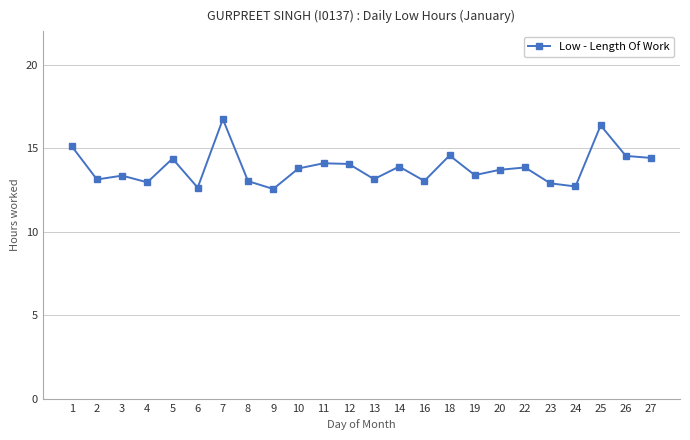

At which category does the data reach its first local peak?

3